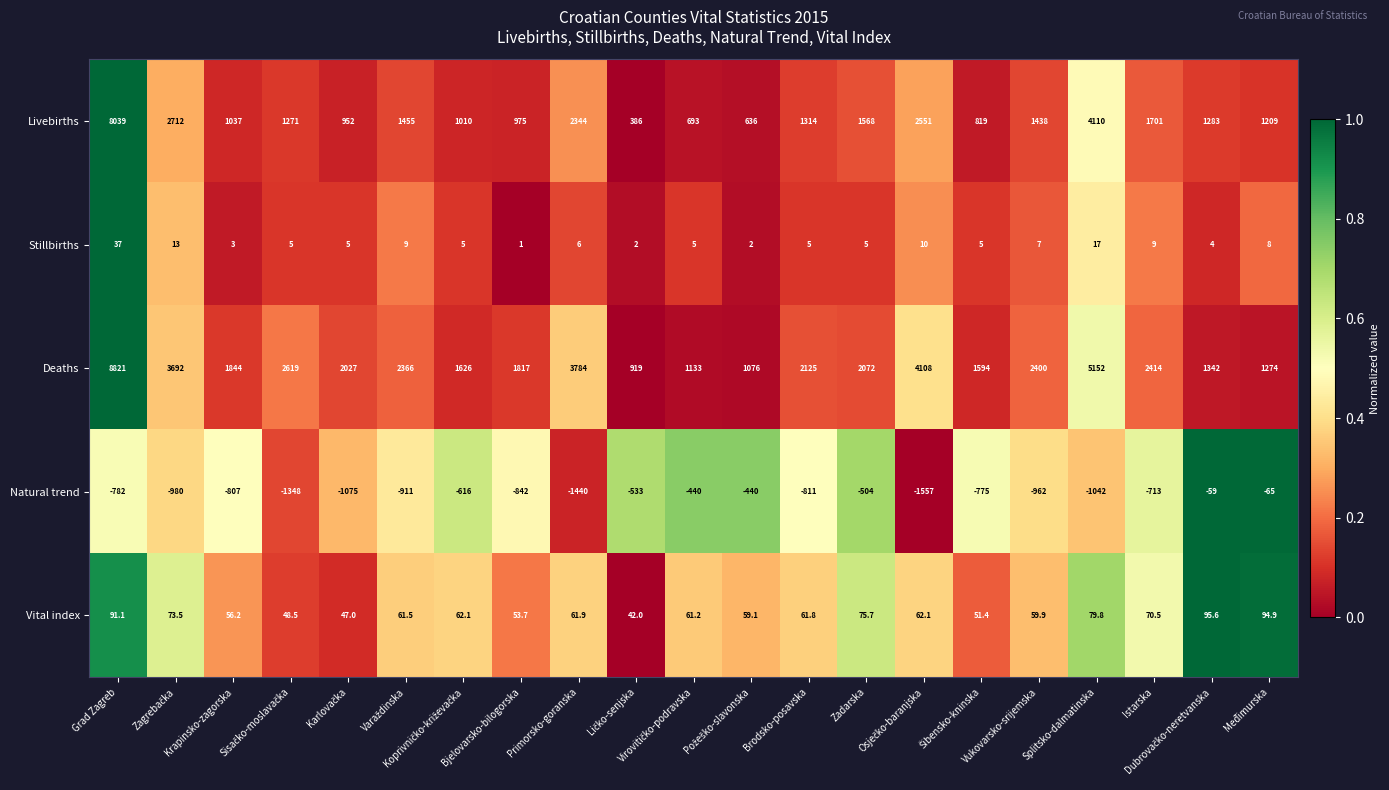

List the series in order of their peak value, highest first.

Deaths, Livebirths, Vital index, Stillbirths, Natural trend